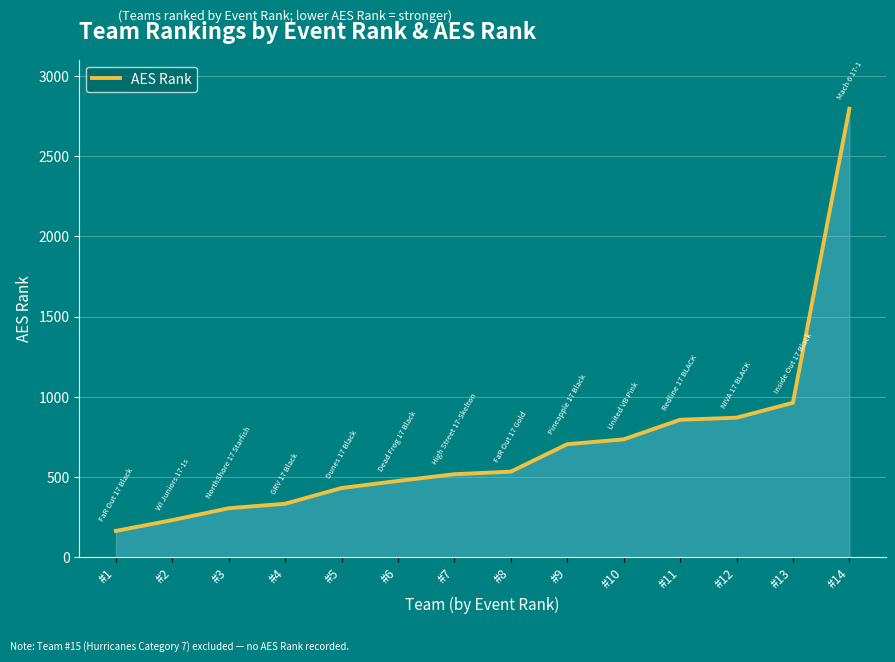

What is the approximate value at #3, to the nearest 10?

310